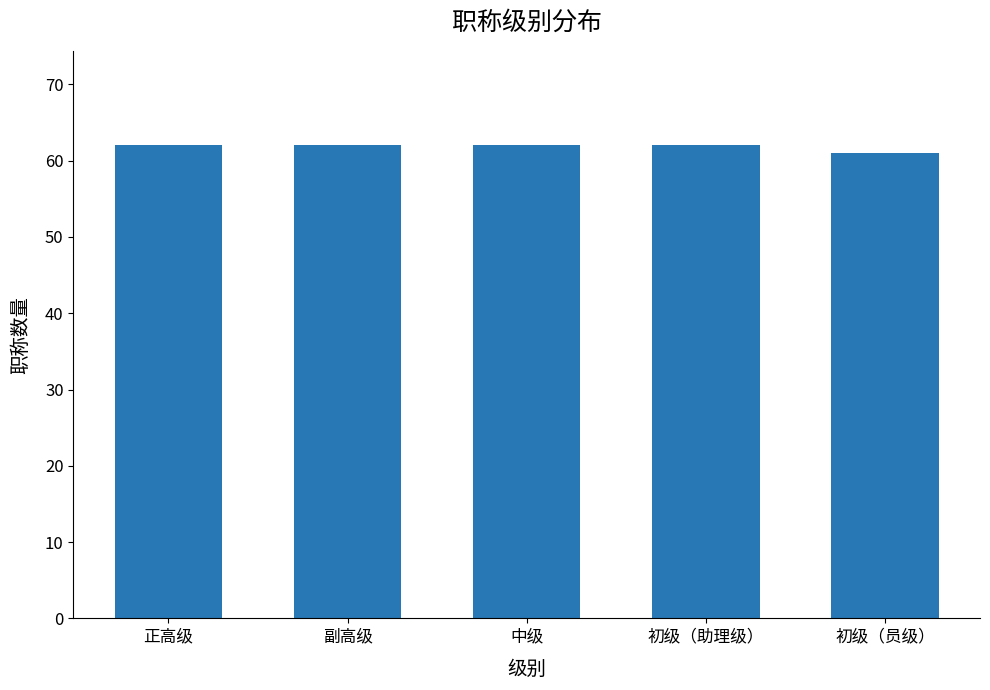

What is the ratio of the value at 中级 to the value at 初级（员级）?

1.0